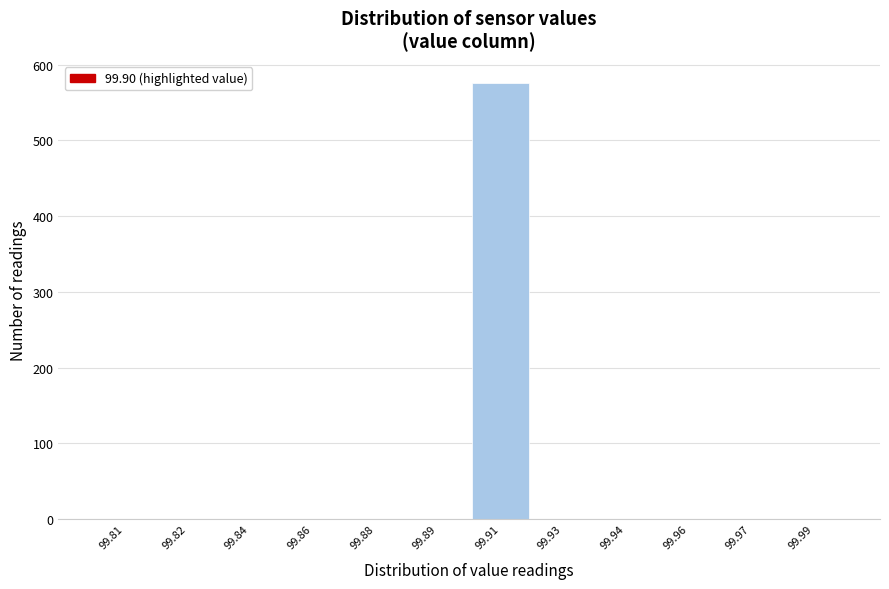

Reading left to right, transcribe all the data shown in this chart.

99.81=0	99.82=0	99.84=0	99.86=0	99.88=0	99.89=0	99.91=576	99.93=0	99.94=0	99.96=0	99.97=0	99.99=0